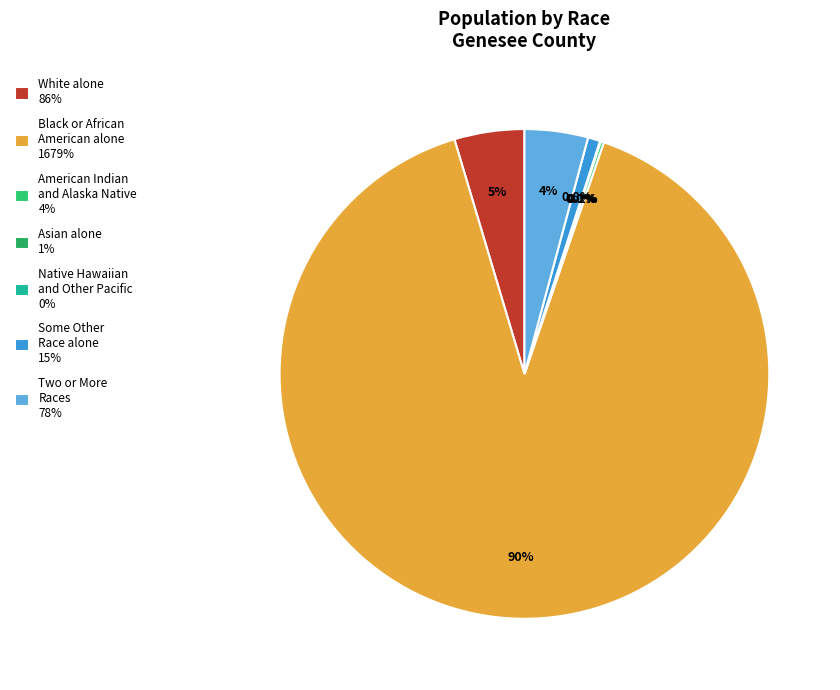

Which category accounts for the majority?

Black or African American alone